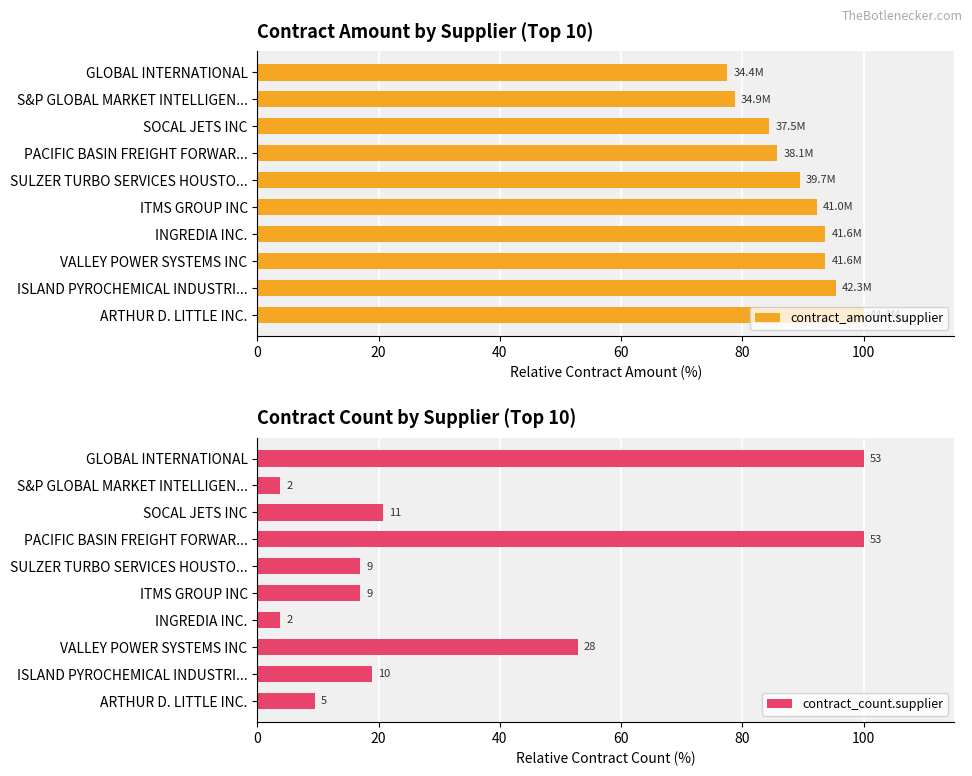

What is the difference between the maximum and minimum values in the contract_amount.supplier series?

22.5